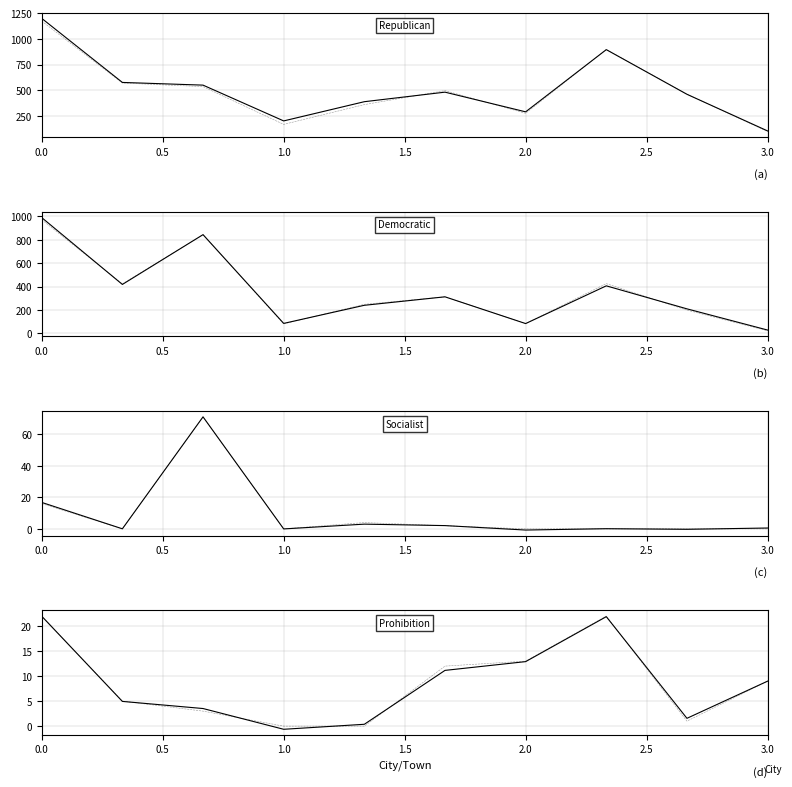

How many values in Socialist are below zero?

3